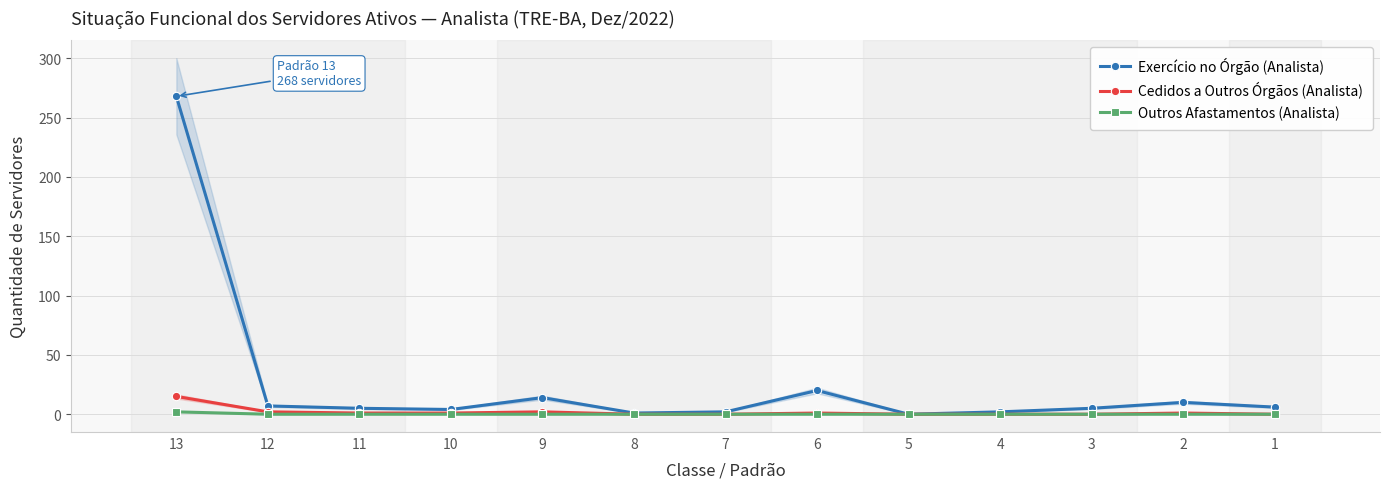

Where is Exercício no Órgão (Analista) nearest to the value 134?

6